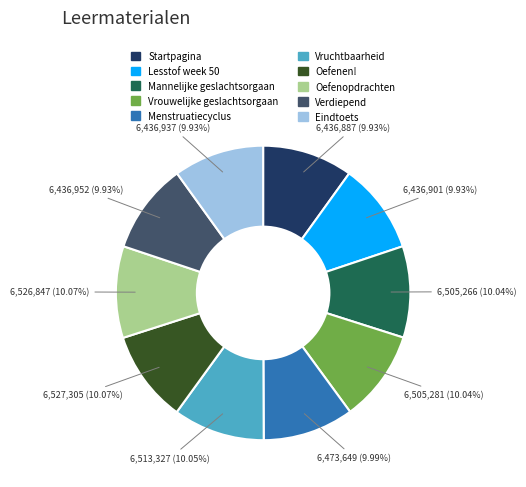

To the nearest percent, what portion does Mannelijke geslachtsorgaan represent?

10%